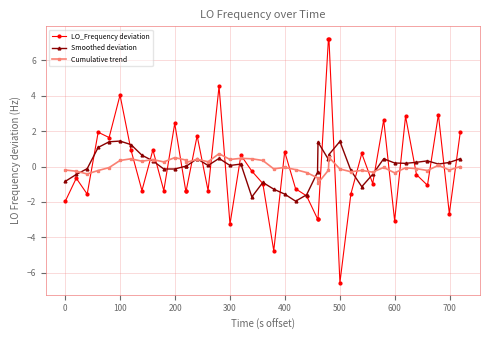

What is the maximum value shown in the chart?

7.2